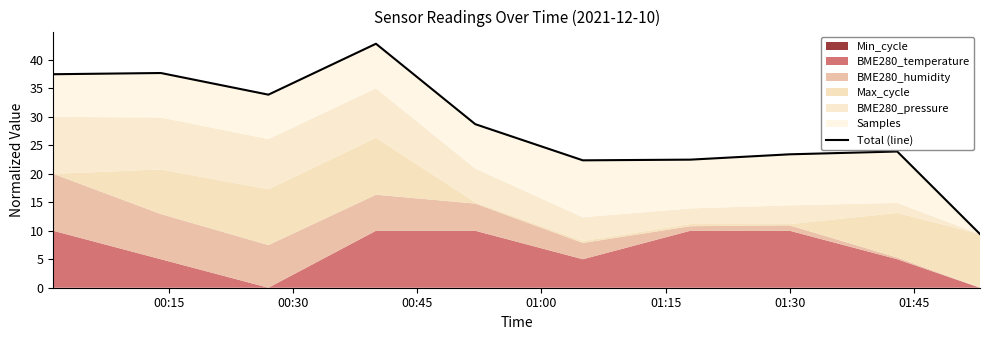

Does the chart have visible grid lines?

No